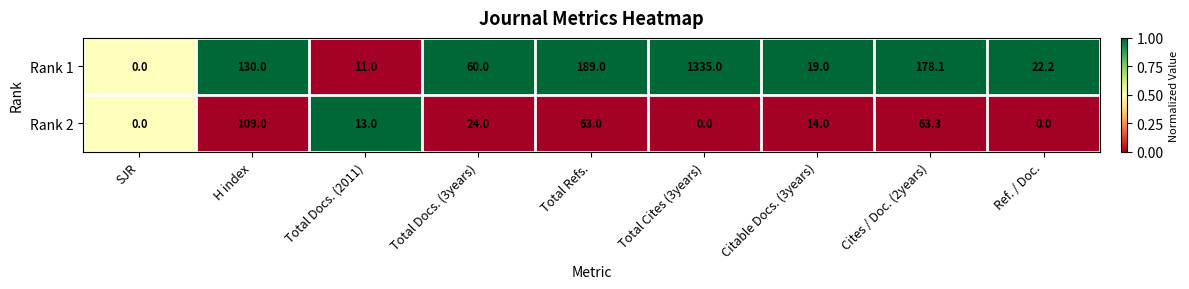

Reading right to left, extract all data points from this chart.

Rank 1: 22.2	178.1	19.0	1335.0	189.0	60.0	11.0	130.0	0.0
Rank 2: 0.0	63.3	14.0	0.0	63.0	24.0	13.0	109.0	0.0